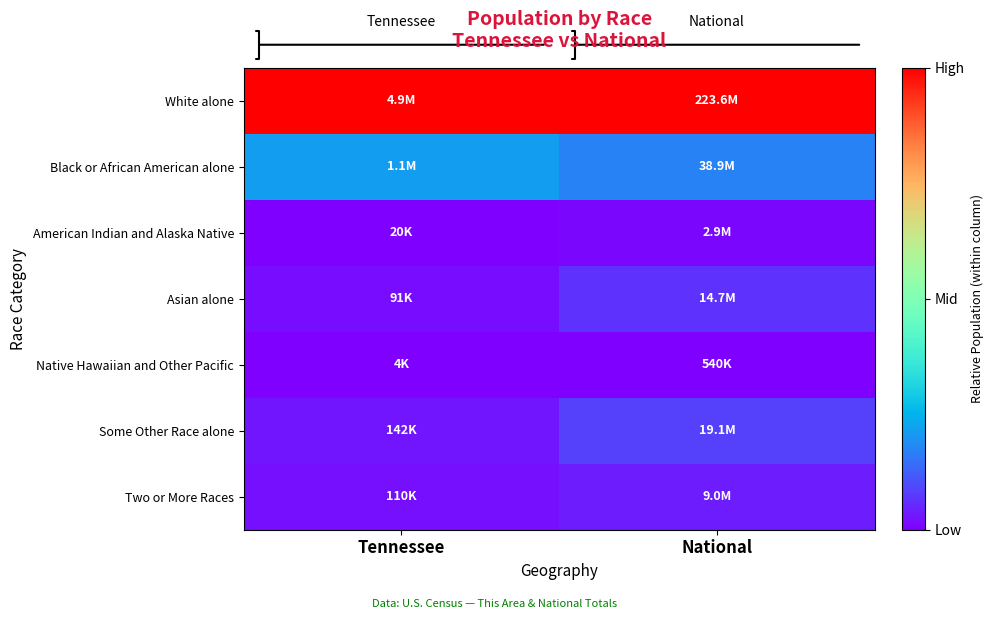

At how many categories does at least one series exceed 0?

2